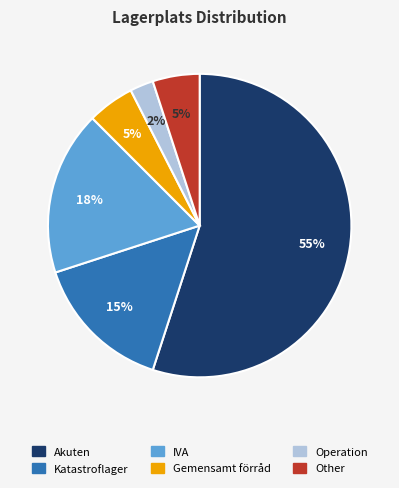

Is there a majority slice in this chart?

Yes